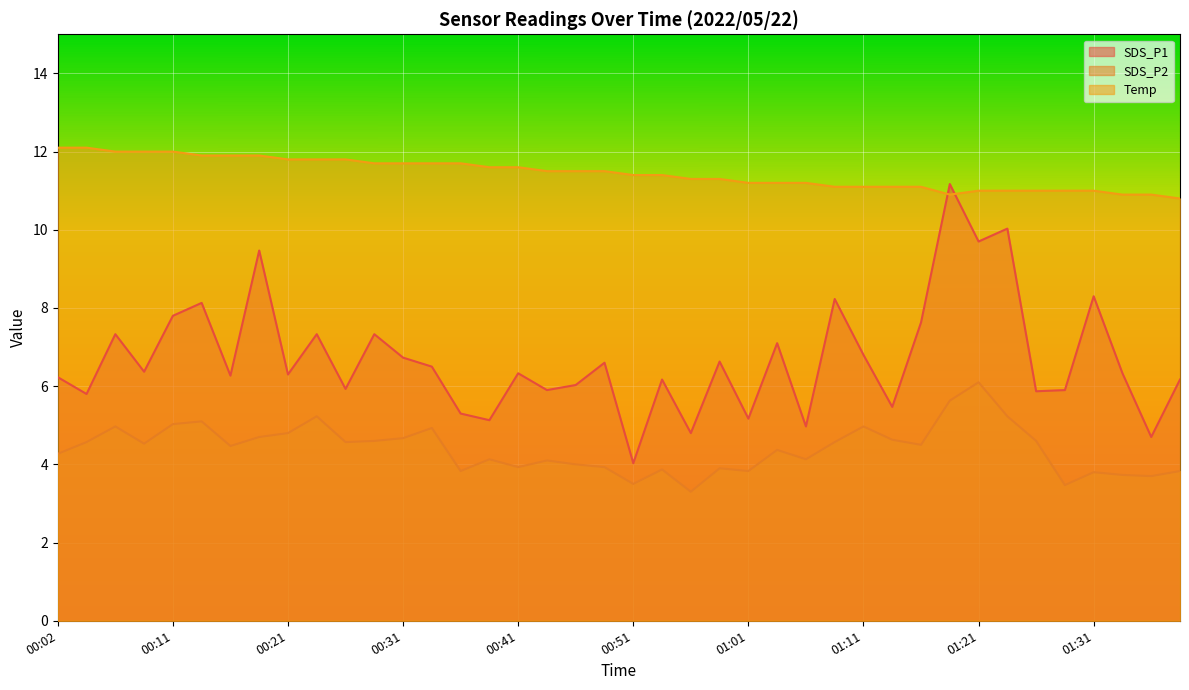

Rank the series by their average value, from highest to lowest.

Temp, SDS_P1, SDS_P2